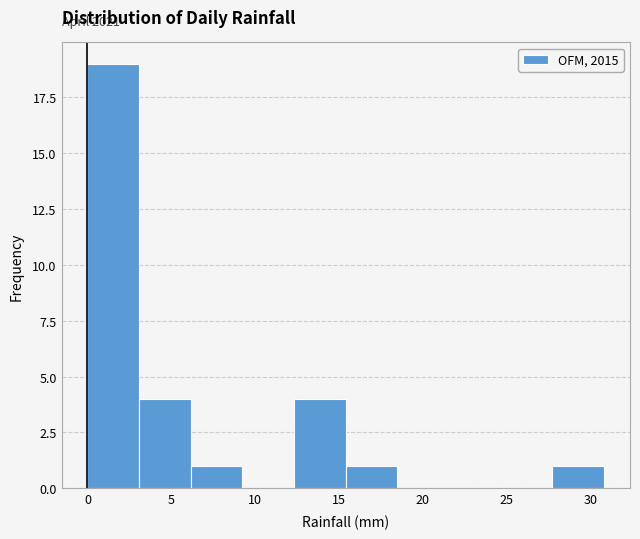

Over which range of the x-axis is the bar tallest?

0.0 to 3.0